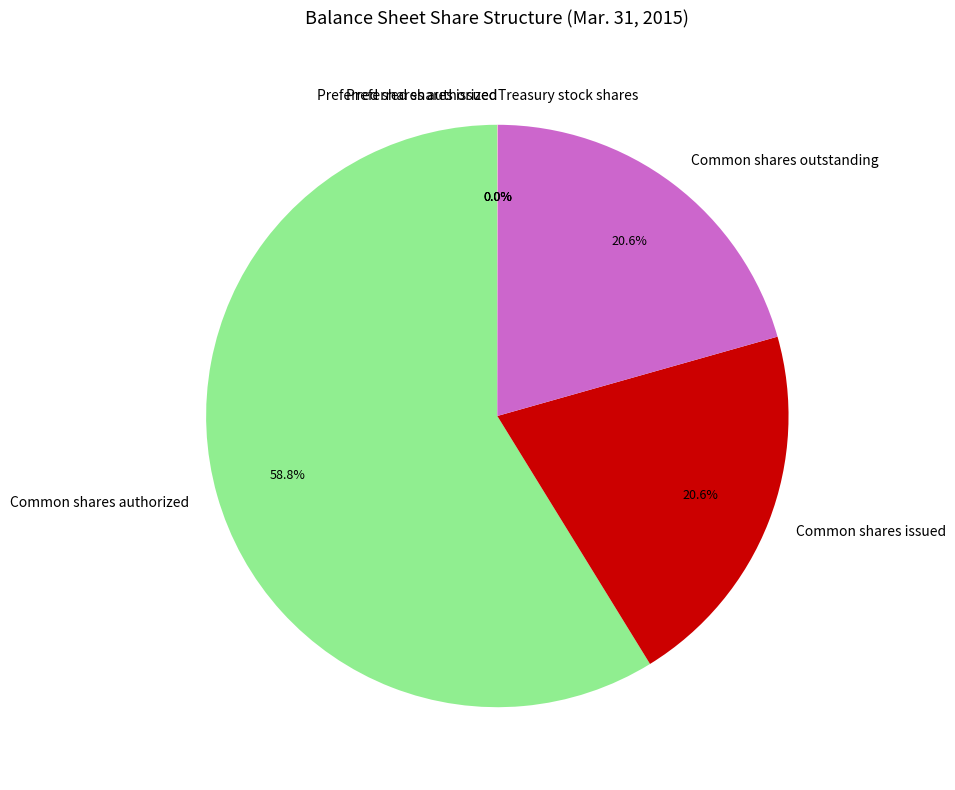

Is Common shares outstanding the majority of the pie?

No